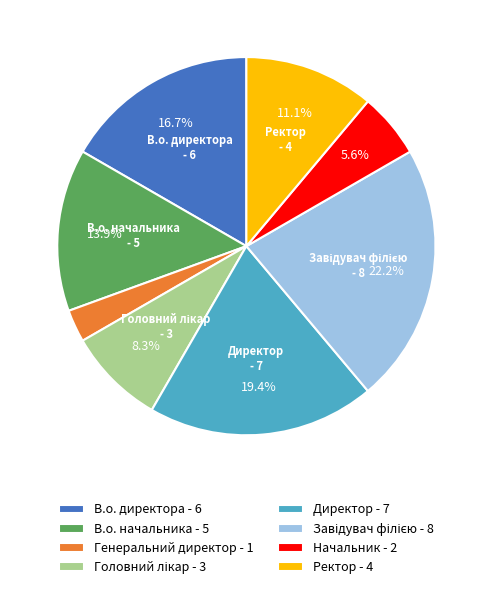

The Ректор slice represents 3% of the pie. True or false?

False